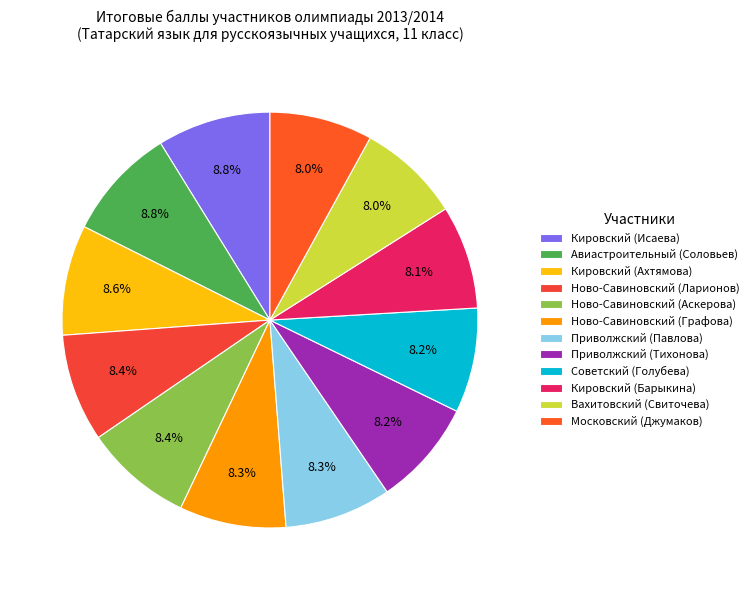

The Советский (Голубева) slice represents 8% of the pie. True or false?

True